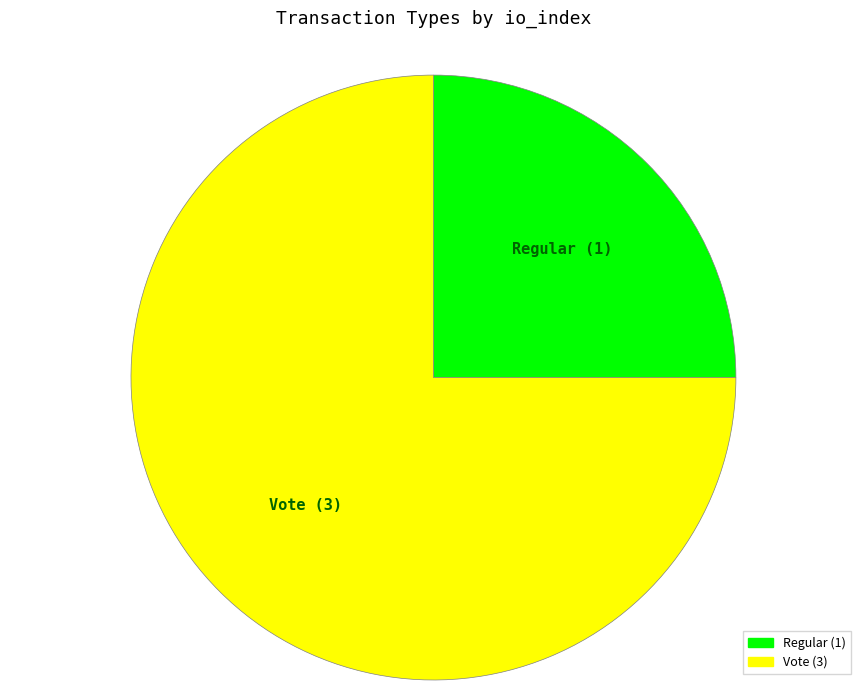

Is it true that Vote is 75% of the pie?

True